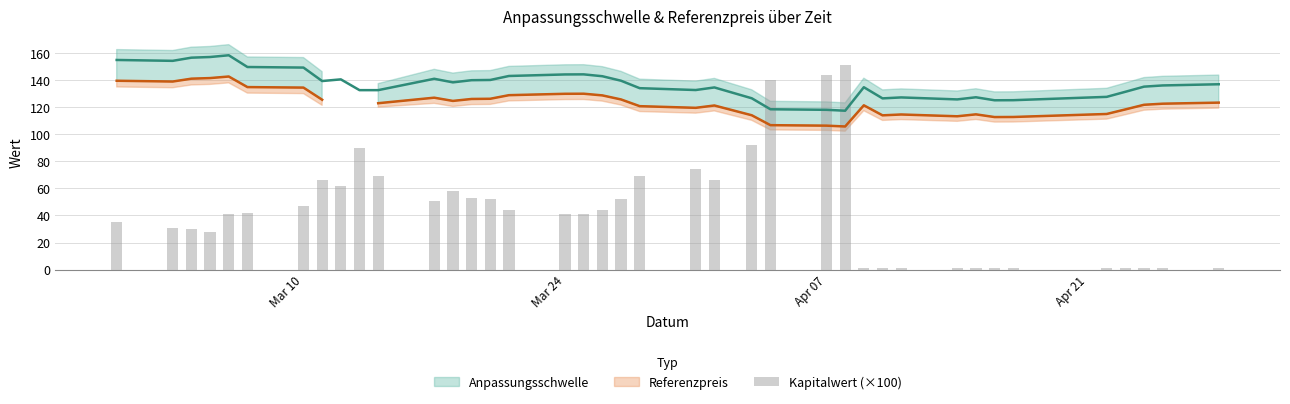

Count the number of values greater than 42.

19